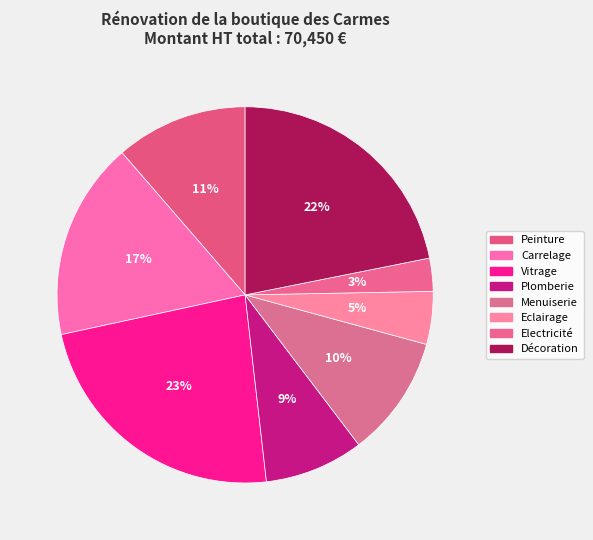

How many segments does this pie chart have?

8